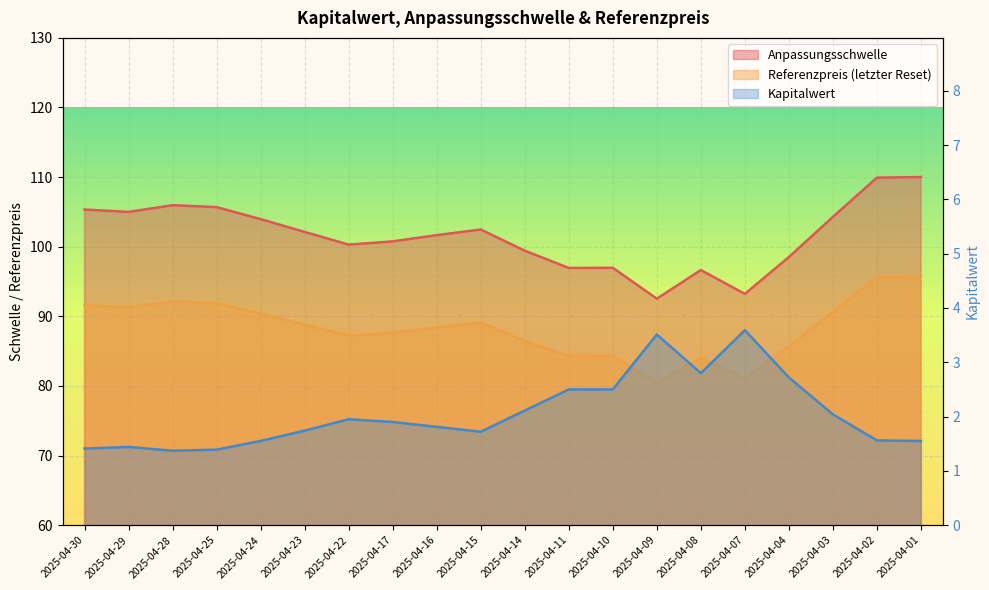

Reading right to left, list all the values displayed in this chart.

Anpassungsschwelle: 110.0	109.9	104.3	98.5	93.2	96.6	92.5	97.0	96.9	99.4	102.5	101.7	100.8	100.3	102.1	104.0	105.7	106.0	105.0	105.3
Referenzpreis: 95.7	95.6	90.7	85.7	81.1	84.0	80.5	84.3	84.3	86.5	89.1	88.4	87.6	87.2	88.8	90.4	91.9	92.1	91.3	91.6
Kapitalwert: 1.6	1.6	2.0	2.7	3.6	2.8	3.5	2.5	2.5	2.1	1.7	1.8	1.9	1.9	1.7	1.6	1.4	1.4	1.4	1.4